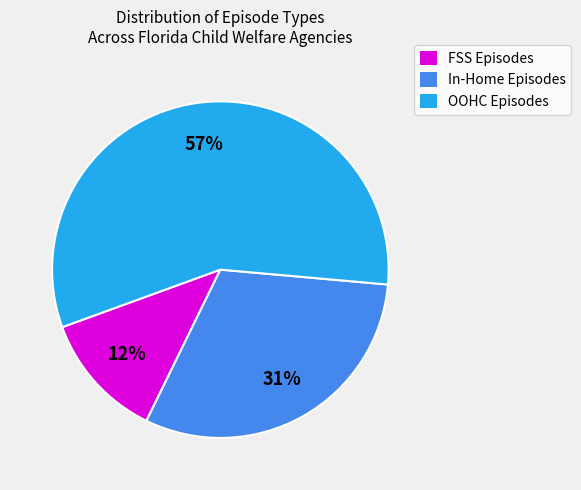

To the nearest percent, what is the difference between the largest and smallest slice percentages?

45%